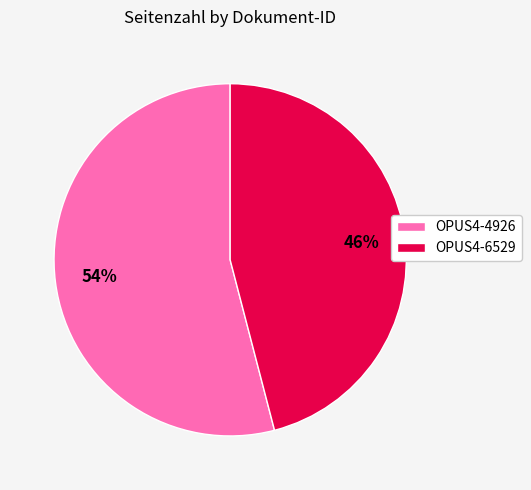

Between OPUS4-4926 and OPUS4-6529, which is larger?

OPUS4-4926